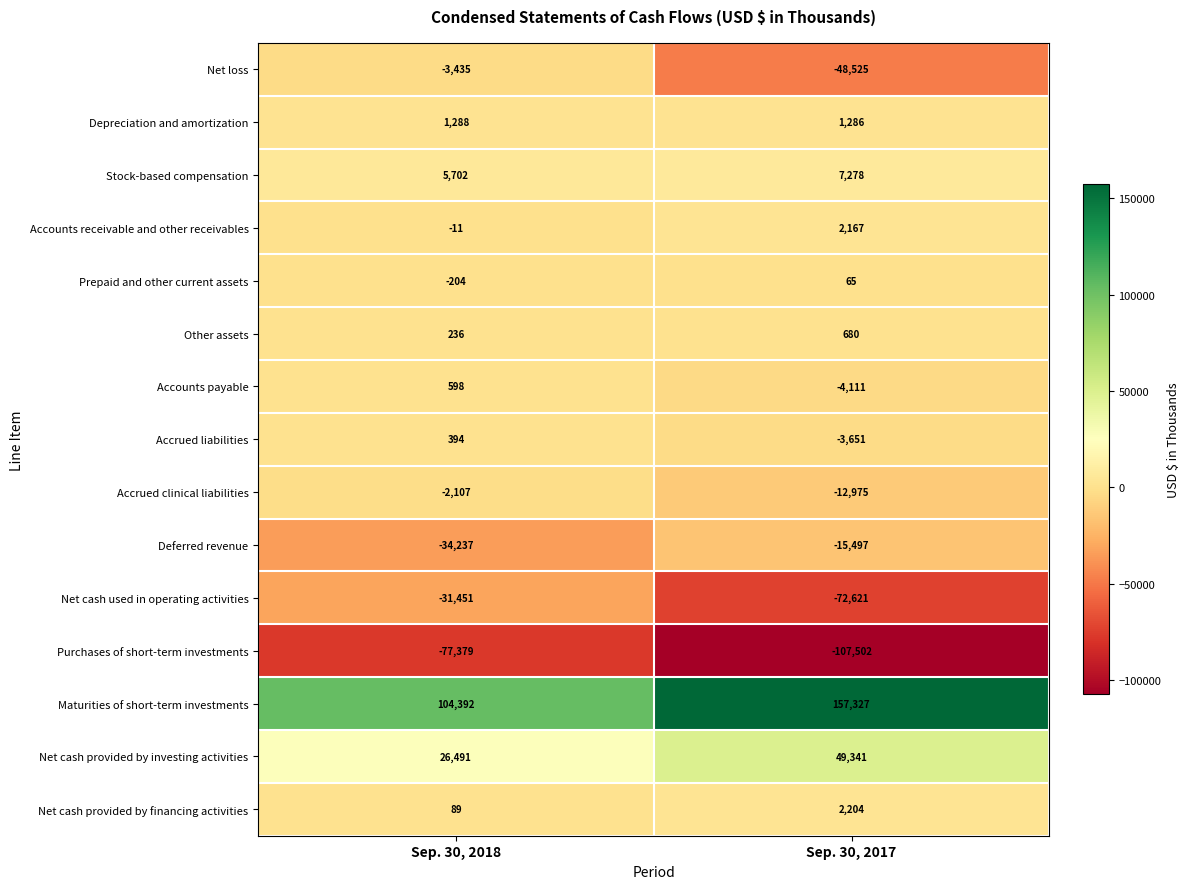

What is the approximate value of Other assets at Sep. 30, 2017, to the nearest 10?

680